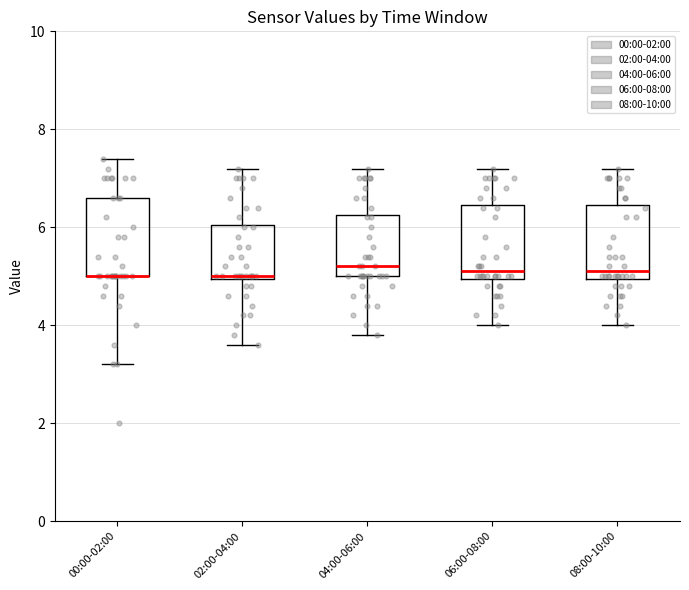

Reading left to right, read every box against the y-axis: the position of its median line, the range the box covers, and the ends of its whiskers. The values are not printed on the chart, so give them approximately, as read against the axis.

00:00-02:00: median 5.0 (drawn on the box's lower edge), box 5.0 to 6.6, whiskers 3.2 to 7.4
02:00-04:00: median 5.0, box 5.0 to 6.0, whiskers 3.6 to 7.2
04:00-06:00: median 5.2, box 5.0 to 6.2, whiskers 3.8 to 7.2
06:00-08:00: median 5.2, box 5.0 to 6.4, whiskers 4.0 to 7.2
08:00-10:00: median 5.2, box 5.0 to 6.4, whiskers 4.0 to 7.2